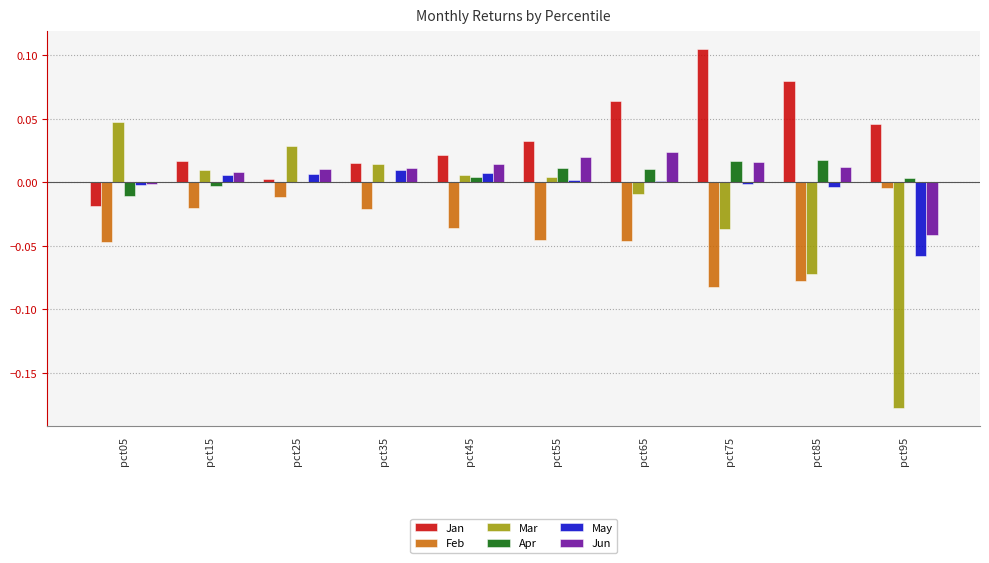

Is it true that Feb equals -0.0 at pct35?

True